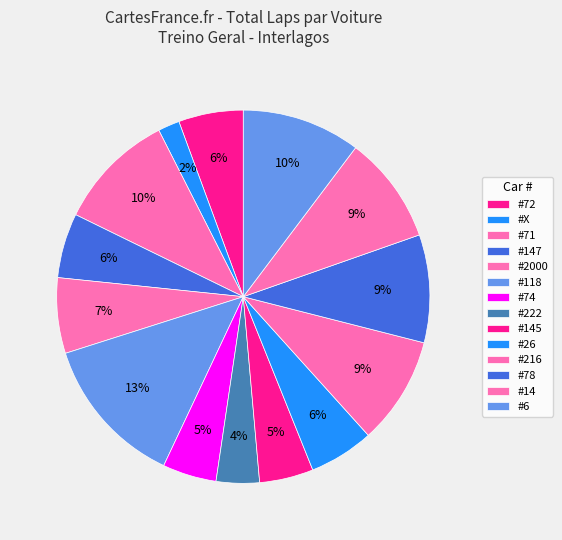

To the nearest percent, what is the average slice percentage?

7%